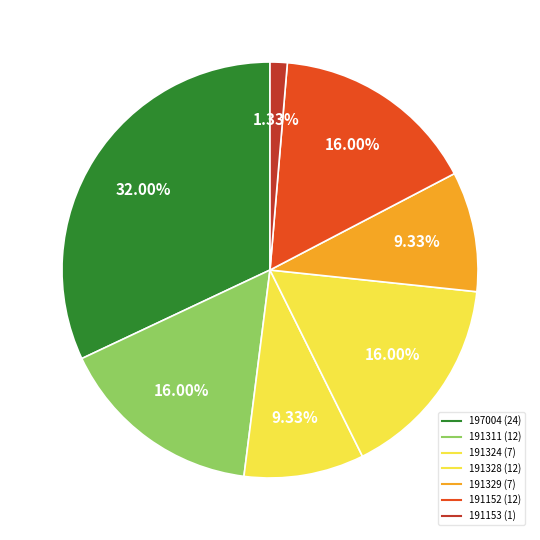

Count the number of slices in the pie.

7